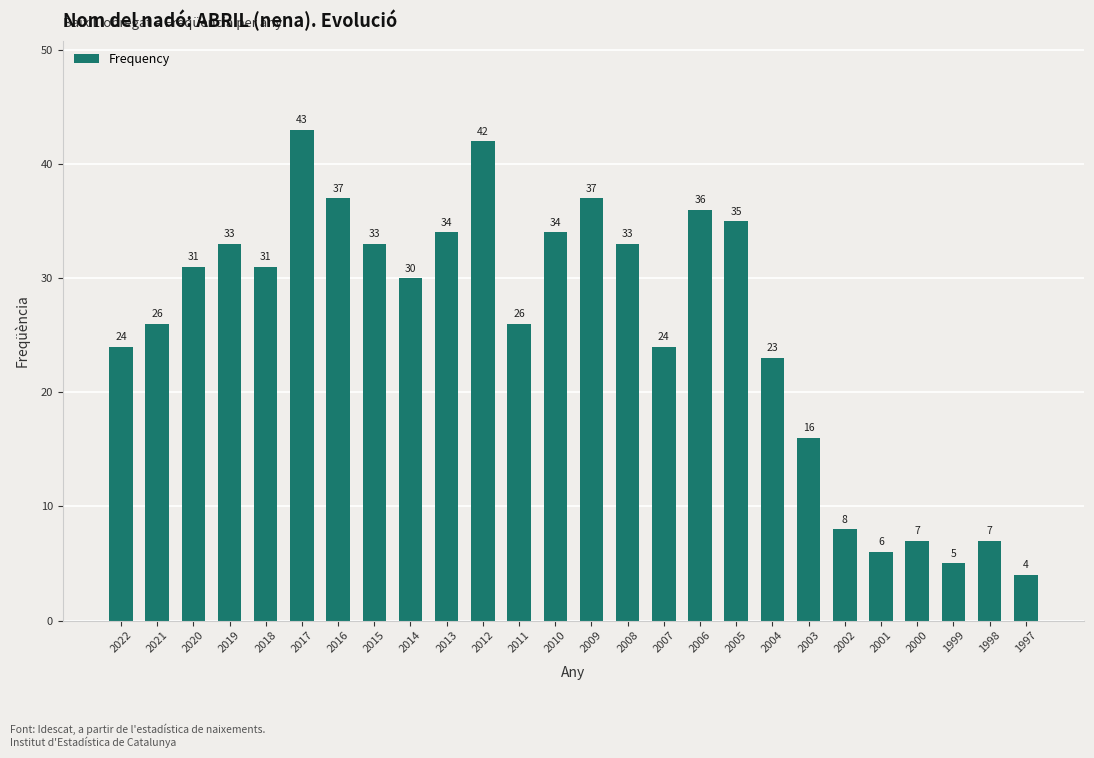

What is the ratio of the value at 2000 to the value at 2002?

0.9